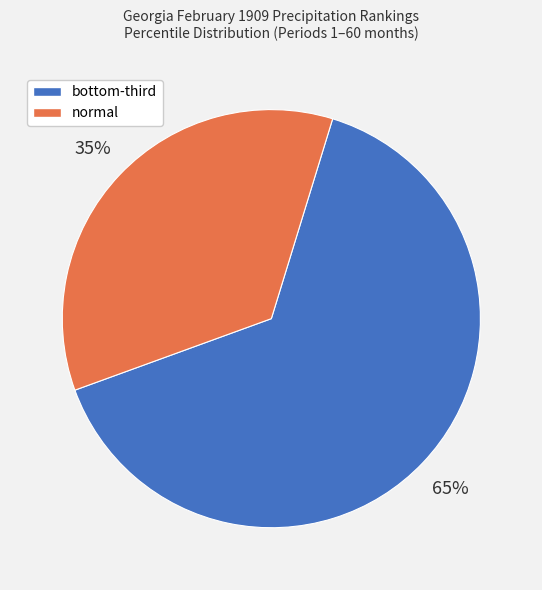

To the nearest percent, what portion does normal represent?

35%